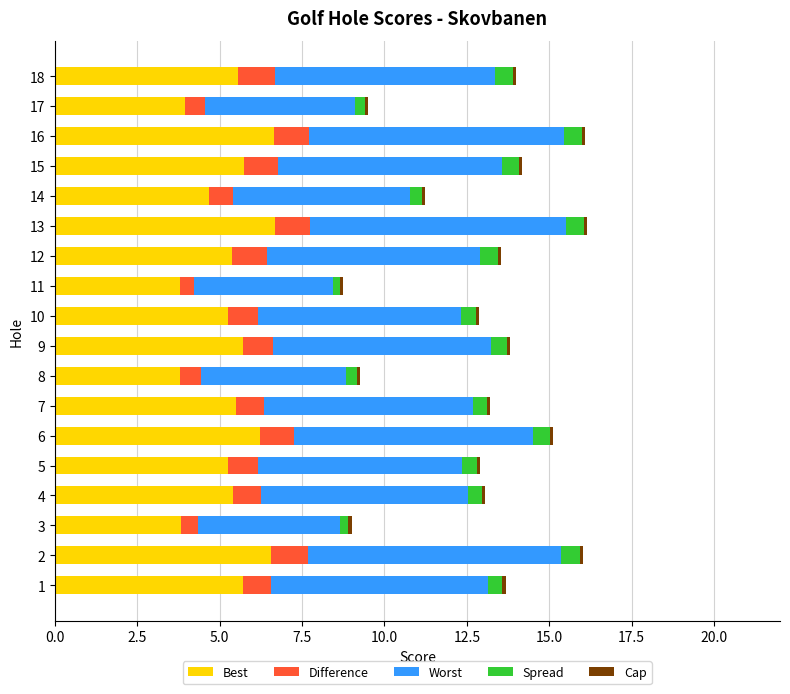

True or false: Best has a value of 6.5 at 2.

True